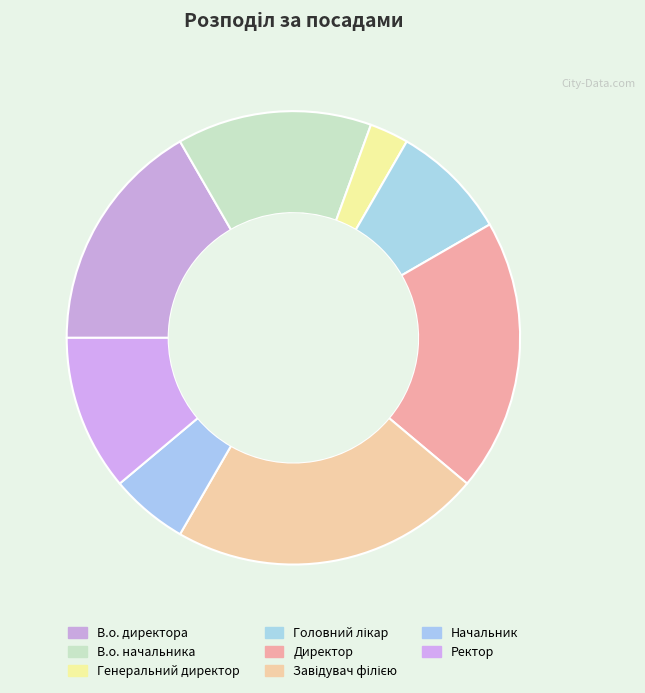

Rank the categories by value from lowest to highest.

Генеральний директор, Начальник, Головний лікар, Ректор, В.о. начальника, В.о. директора, Директор, Завідувач філією